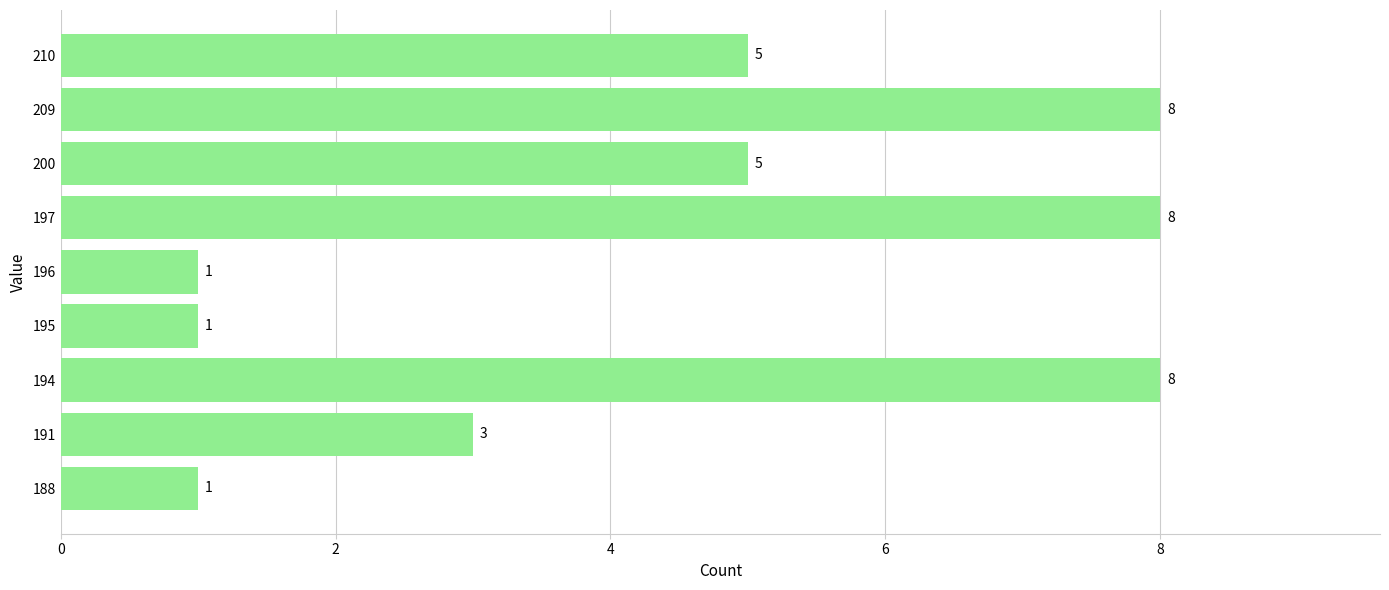

What is the difference between the second highest and minimum values?

7